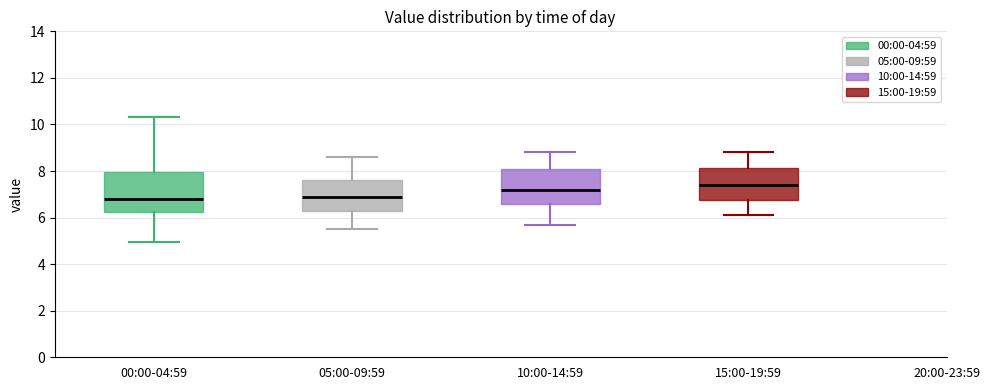

Where is the lower edge of the box for 15:00-19:59 on the y-axis? The values are not printed on the chart, so give them approximately, as read against the axis.

6.8